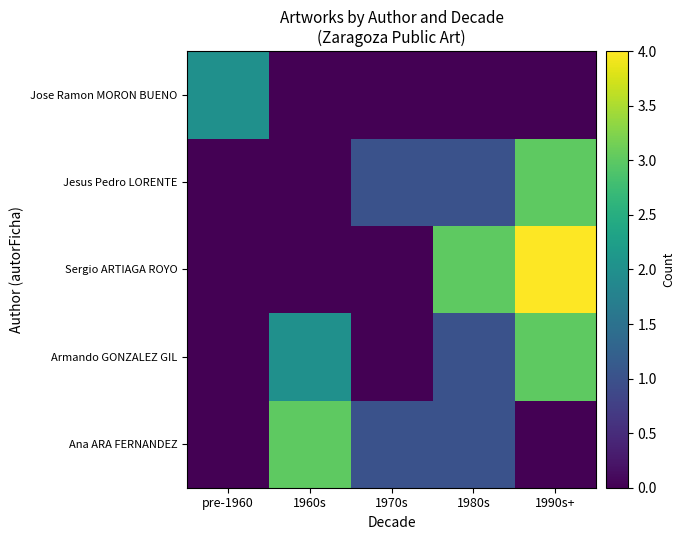

Reading left to right, what are all the values shown in this chart?

Ana ARA FERNANDEZ: pre-1960=0	1960s=3	1970s=1	1980s=1	1990s+=0
Armando GONZALEZ GIL: pre-1960=0	1960s=2	1970s=0	1980s=1	1990s+=3
Sergio ARTIAGA ROYO: pre-1960=0	1960s=0	1970s=0	1980s=3	1990s+=4
Jesus Pedro LORENTE: pre-1960=0	1960s=0	1970s=1	1980s=1	1990s+=3
Jose Ramon MORON BUENO: pre-1960=2	1960s=0	1970s=0	1980s=0	1990s+=0